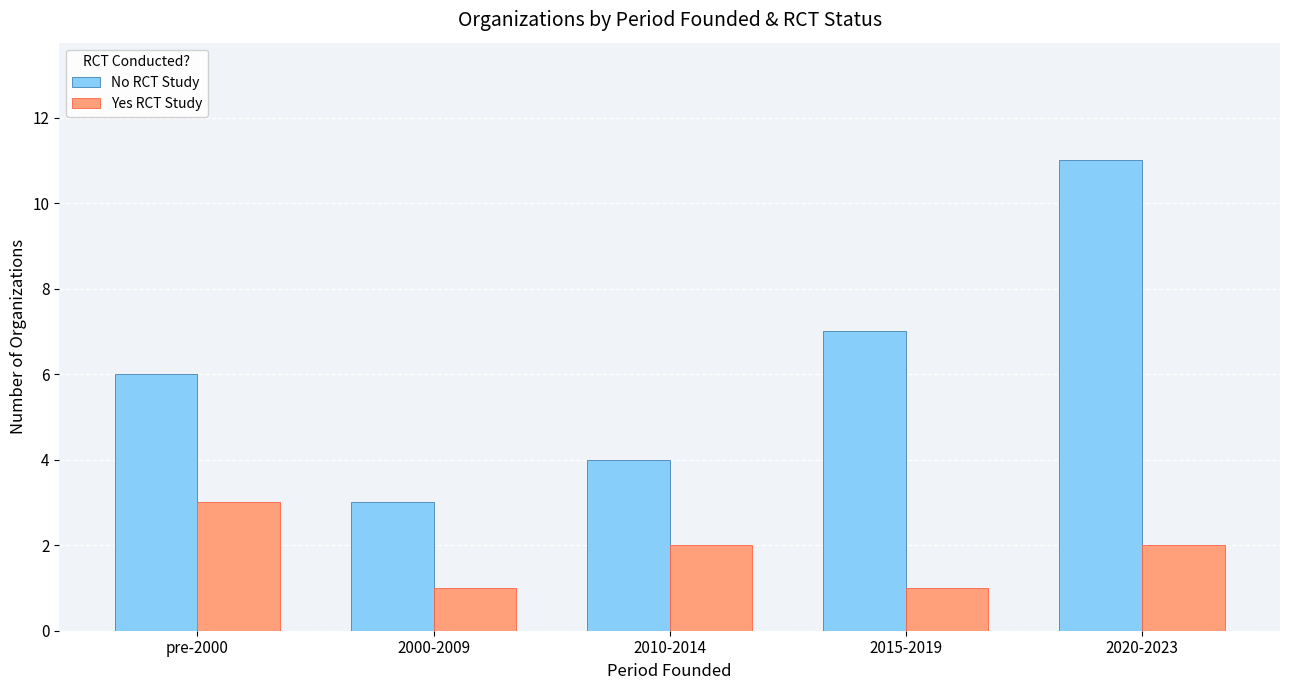

What is the total value across all series at 2020-2023?

13